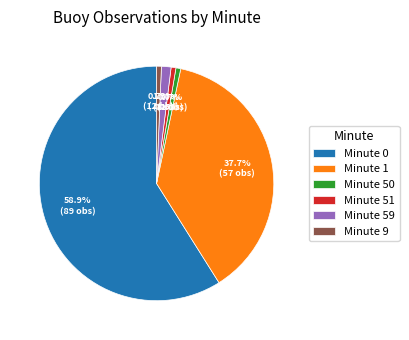

Is the sum of Minute 51 and Minute 0 greater than half?

Yes